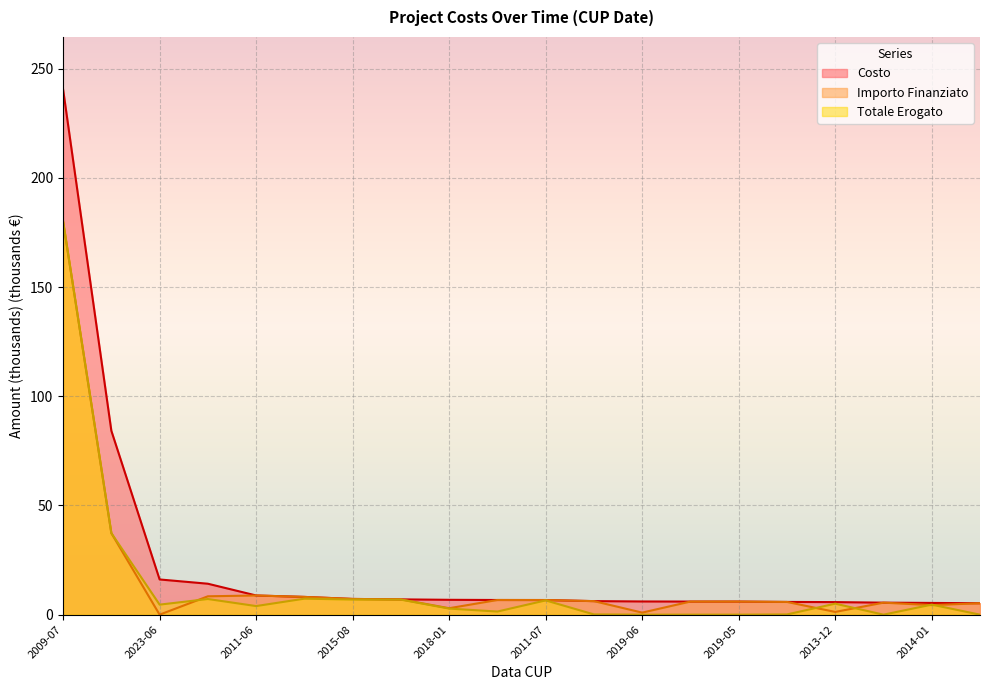

True or false: Importo Finanziato and Costo intersect in this chart.

False